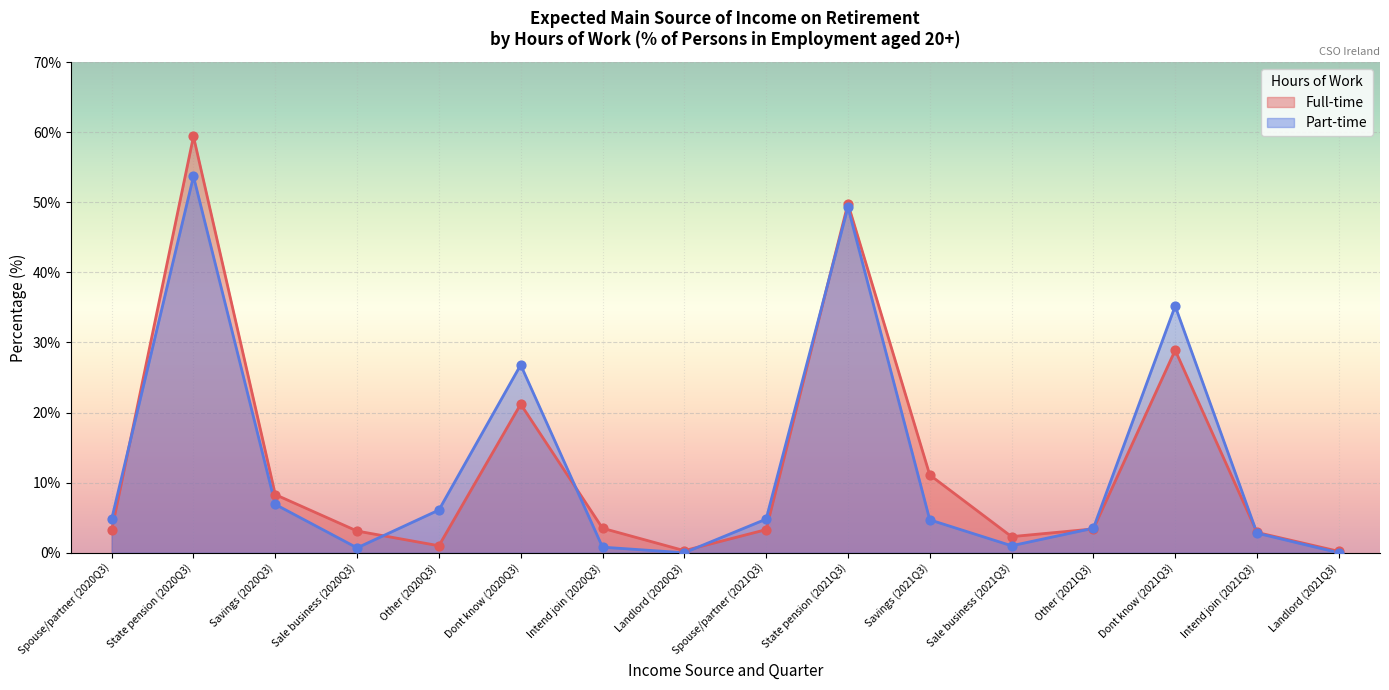

Which series has the largest total across all categories?

Full-time